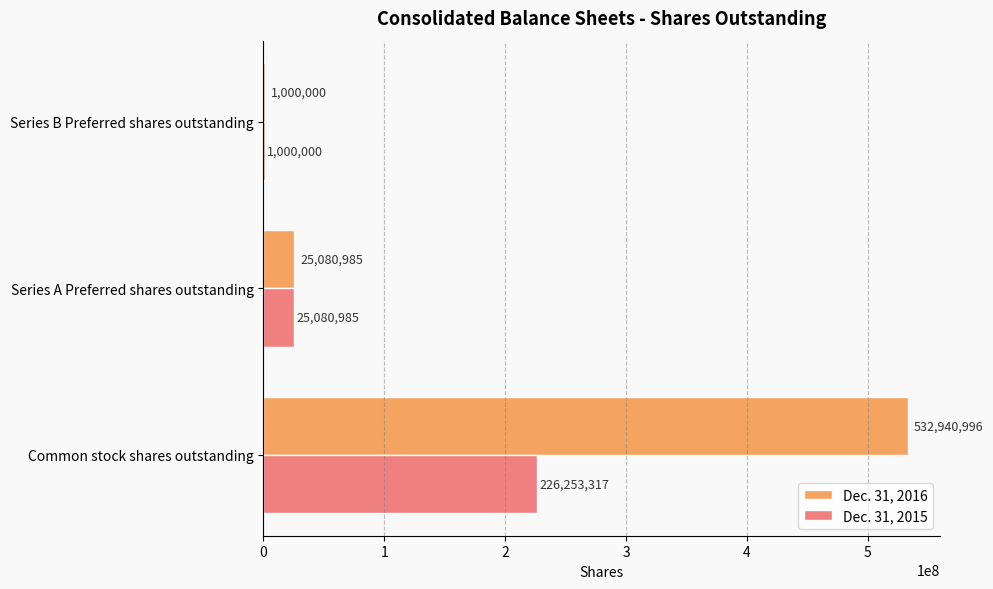

True or false: Dec. 31, 2015 has a value of 397371576 at Common stock shares outstanding.

False